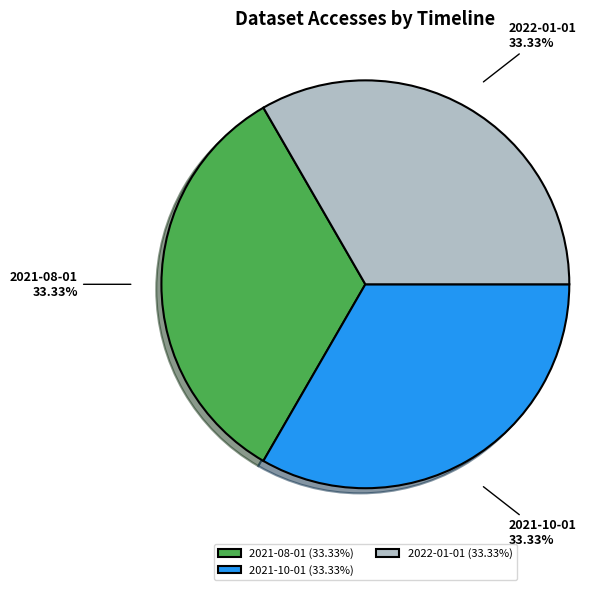

How many segments does this pie chart have?

3